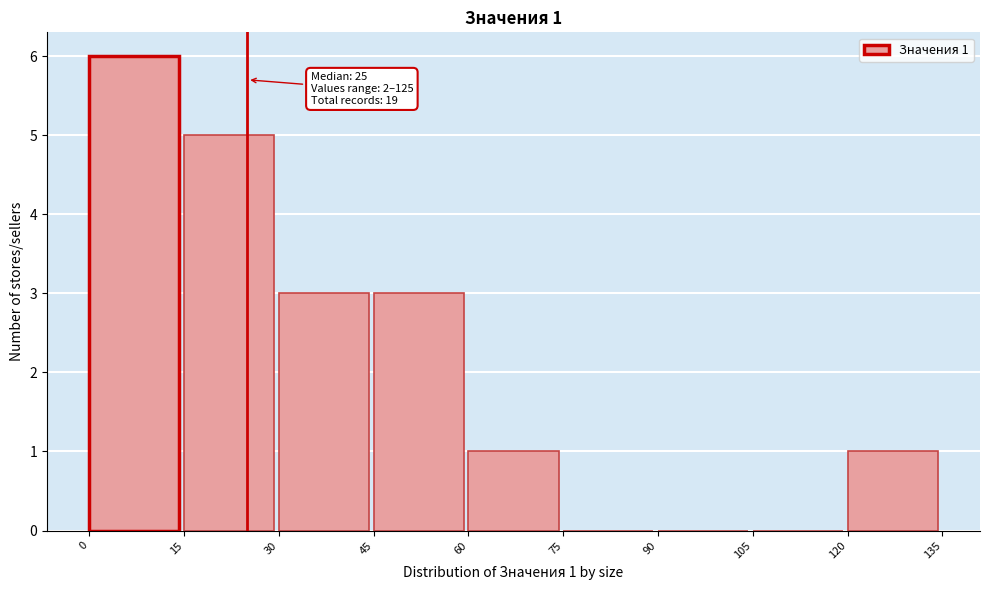

Over which range of the x-axis is the bar tallest?

0 to 15